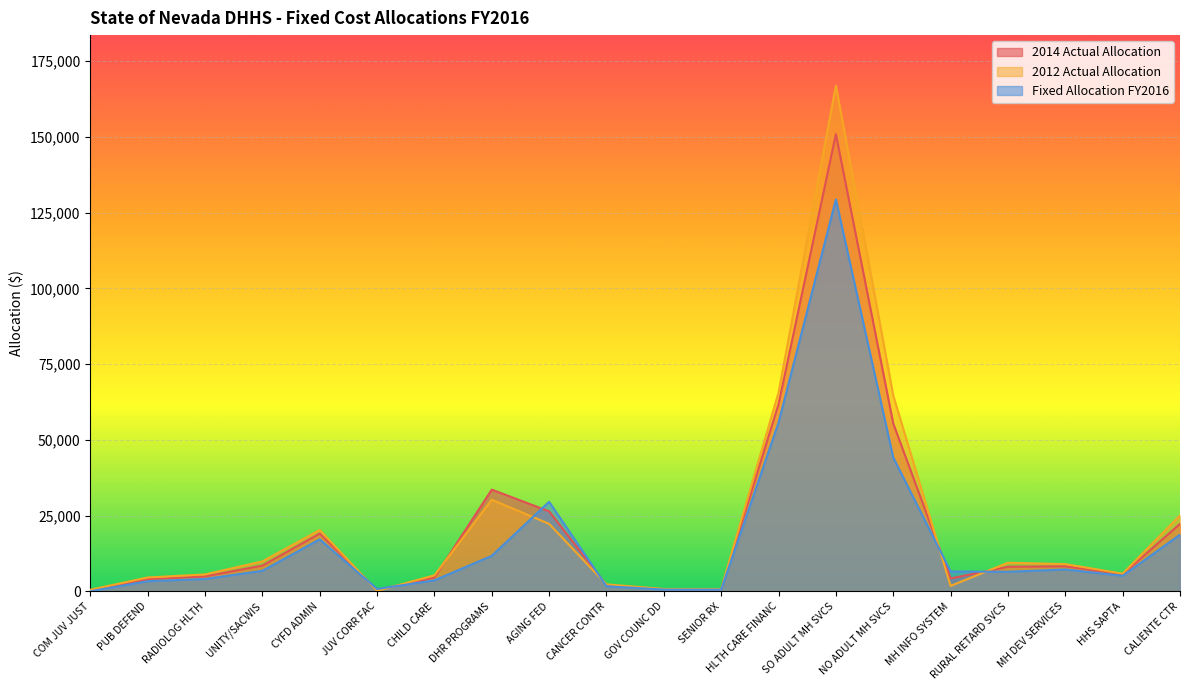

What is the average value of the 2012 Actual Allocation series?

22519.1